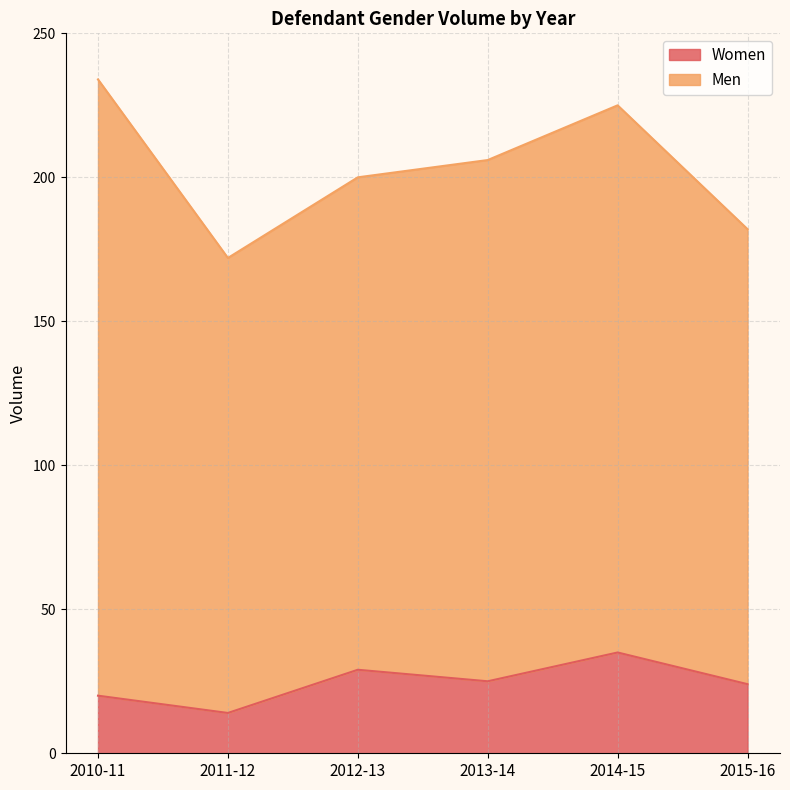

Where is the data nearest to the value 24?

2015-16